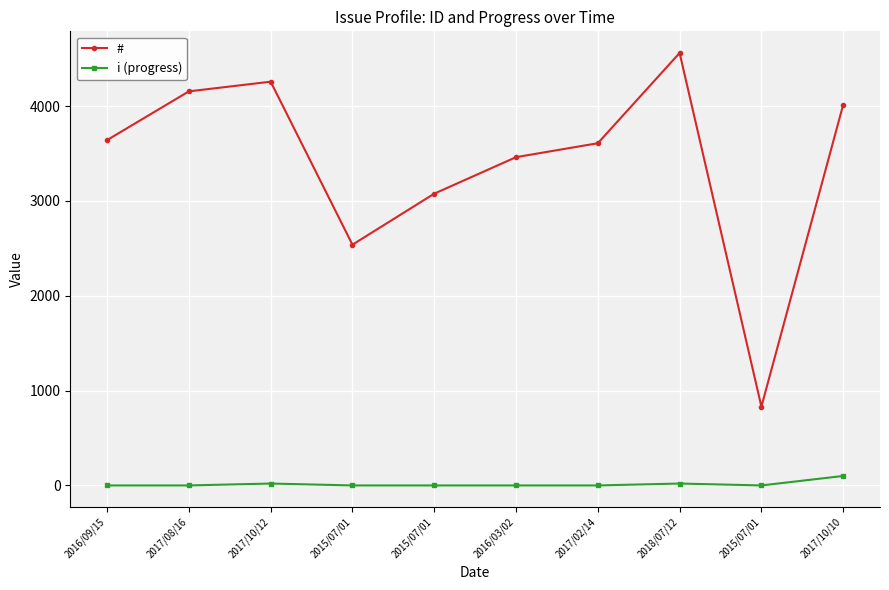

Rank the series by their average value, from highest to lowest.

#, i (progress)